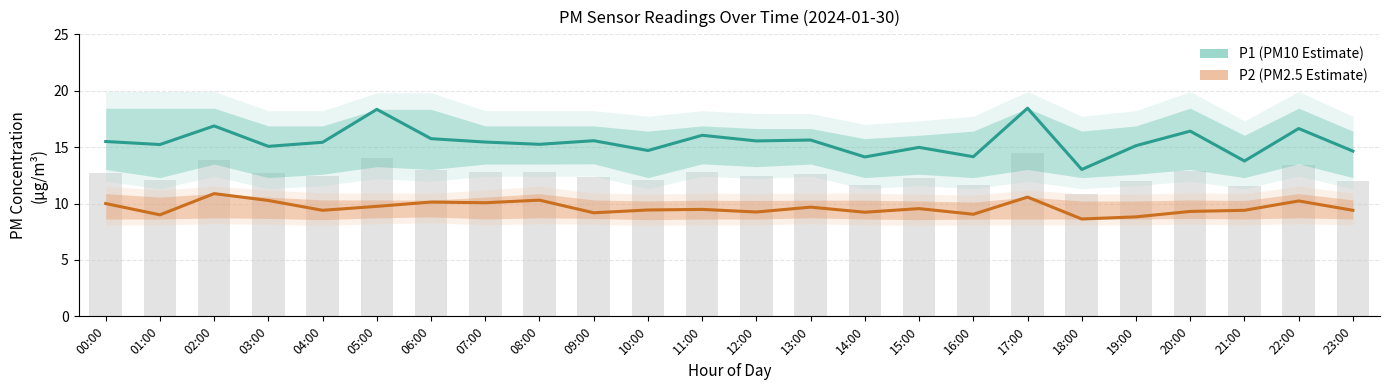

What is the average value of the P2 (PM2.5) series?

9.6